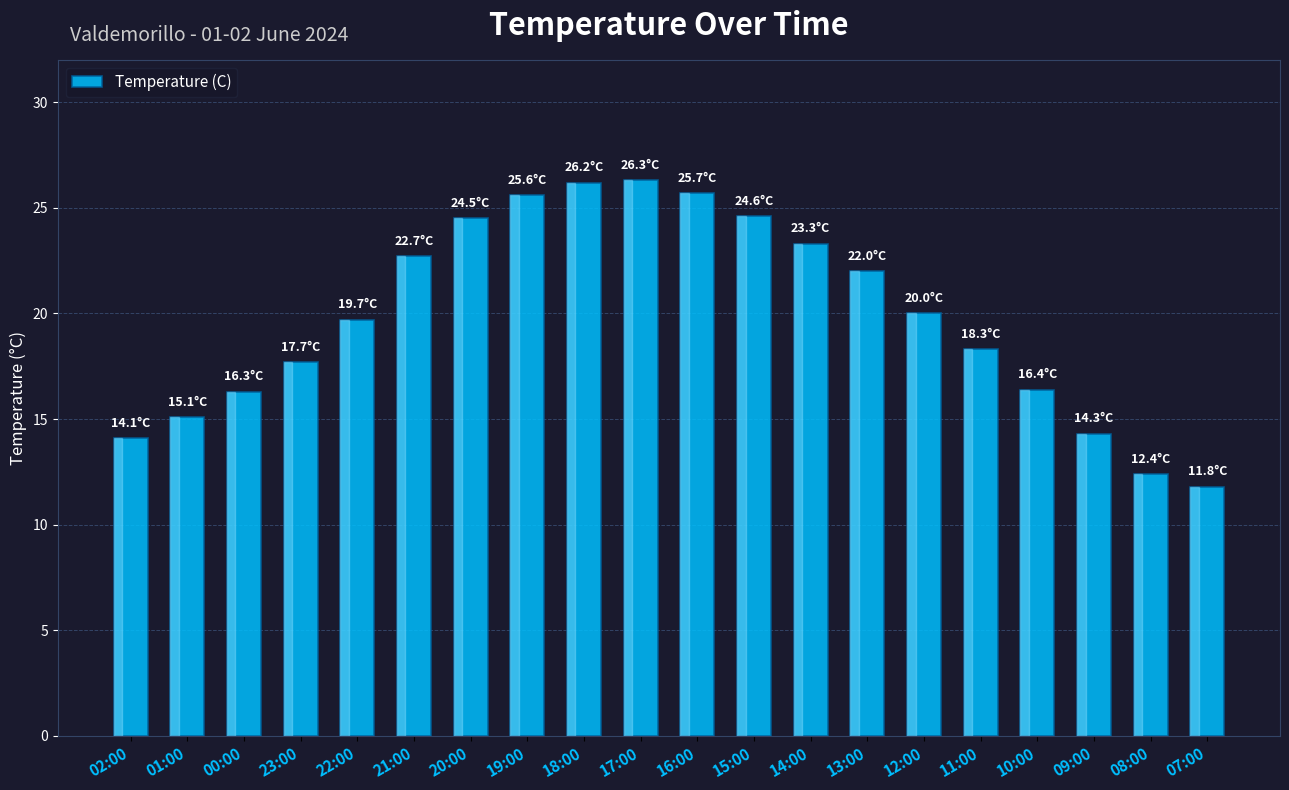

True or false: the data shows 21.6 at 10:00.

False